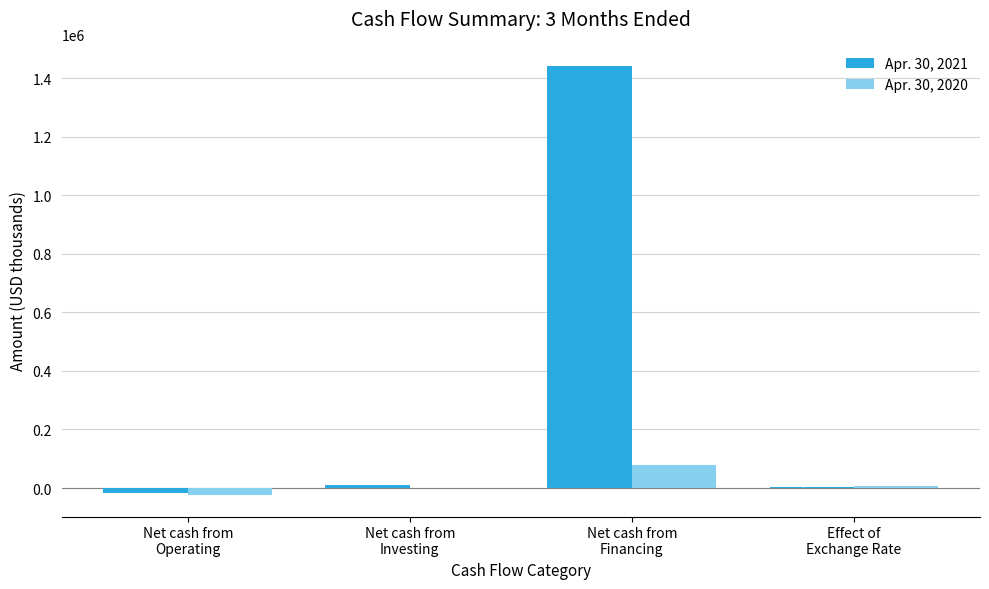

What is the highest value of the Apr. 30, 2021 series?

1442913